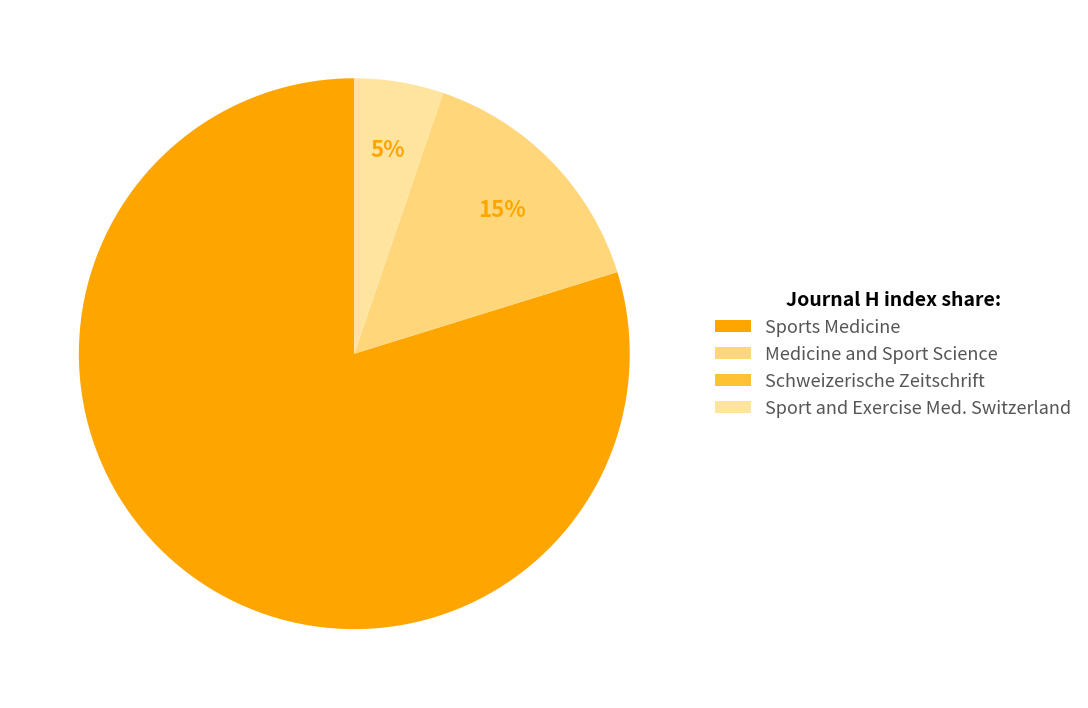

Is there any slice that represents more than half of the pie?

Yes